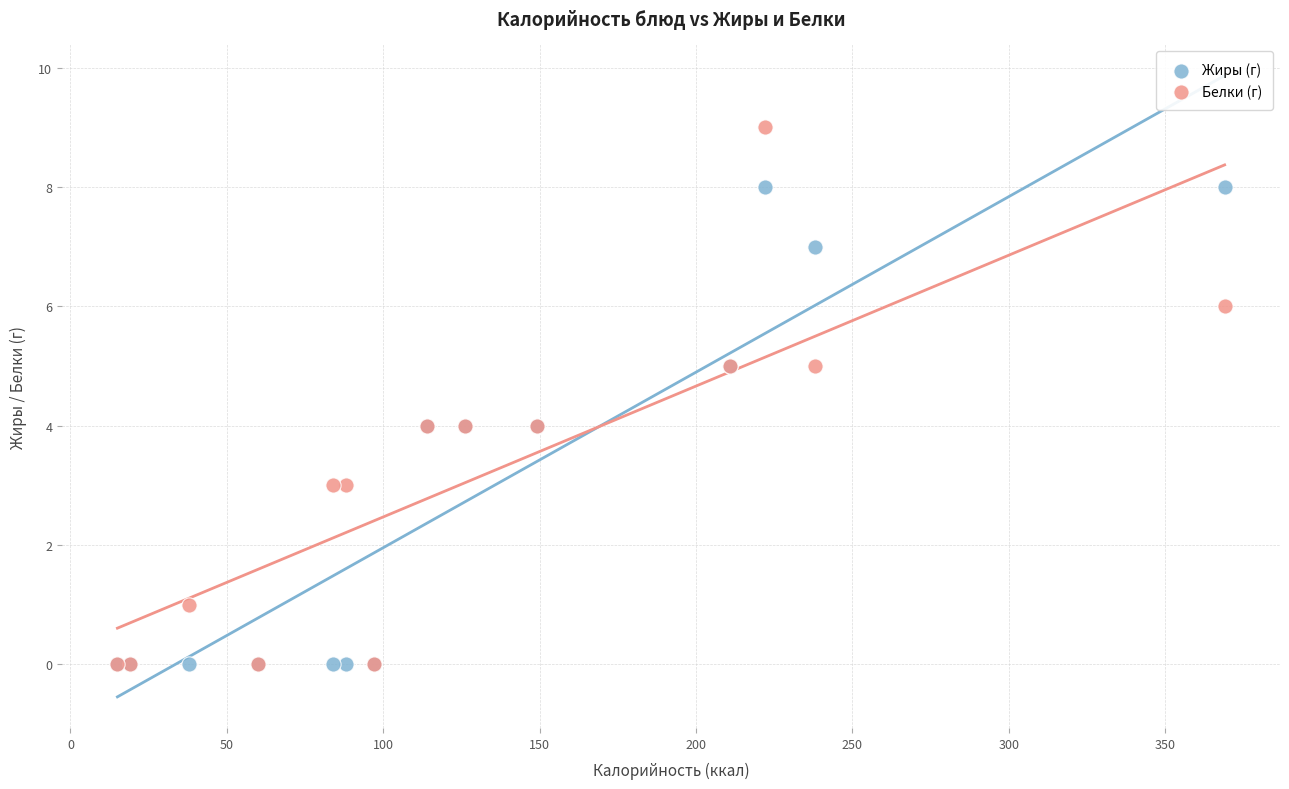

What are all the series names shown in the legend?

Жиры (г), Белки (г)